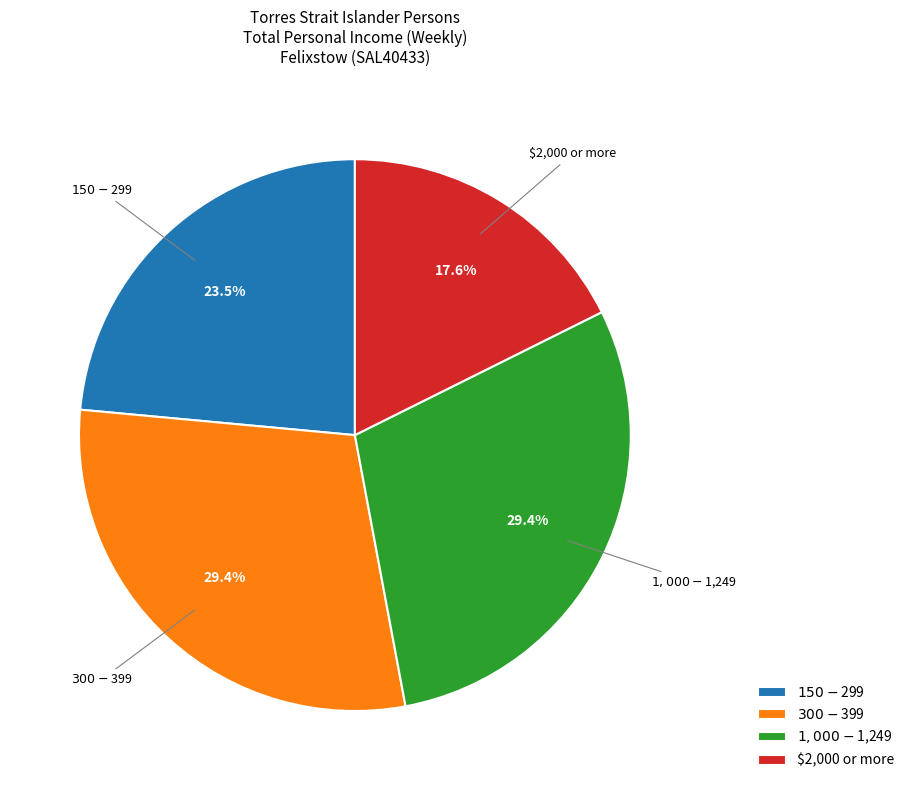

To the nearest percent, what is the average slice percentage?

25%